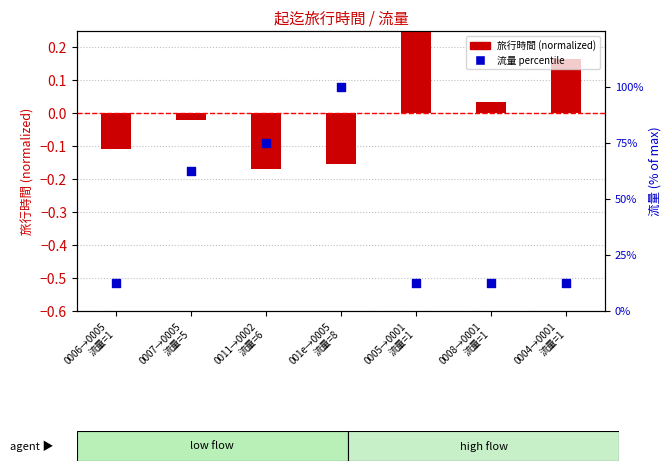

Is the value of 旅行時間 (normalized) at 0008→0001
流量=1 greater than the value of 流量 percentile at 001e→0005
流量=8?

No